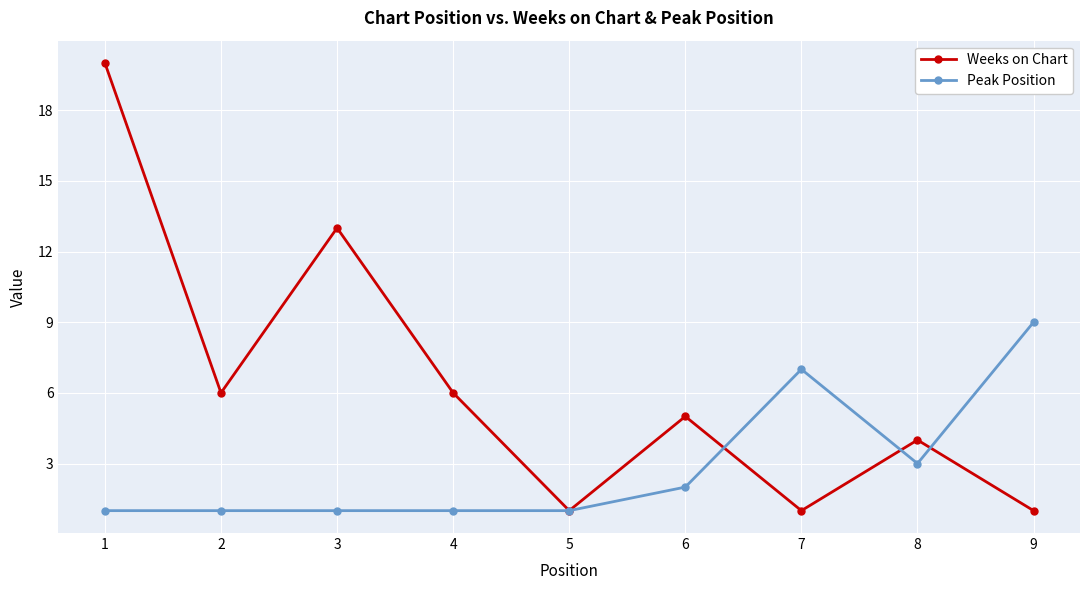

Count the number of data series in this chart.

2